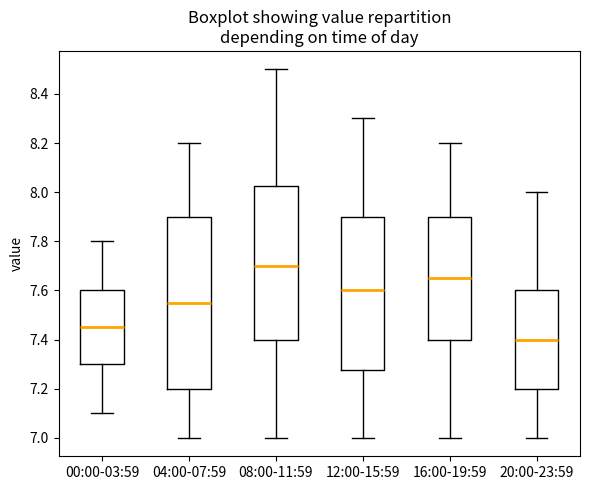

Which box is the tallest, from its lower edge to its upper edge?

04:00-07:59